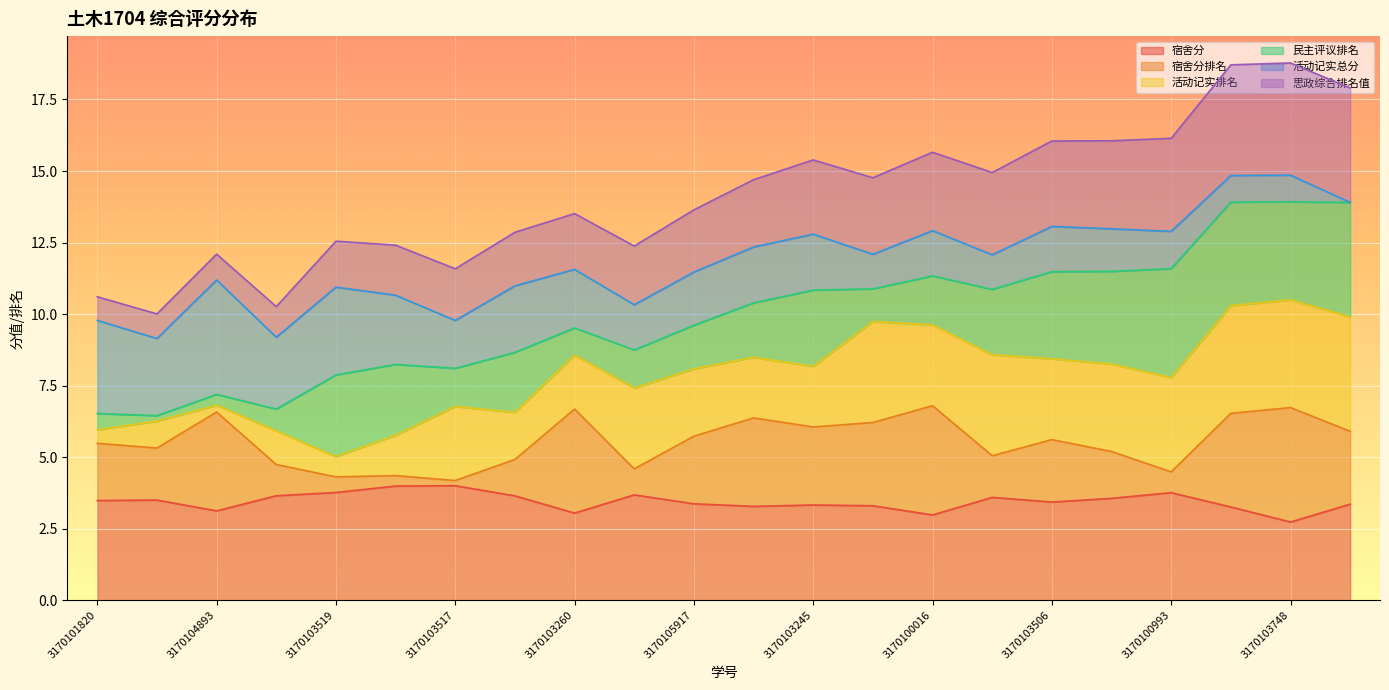

True or false: 宿舍分 and 思政综合排名值 cross at least once.

False